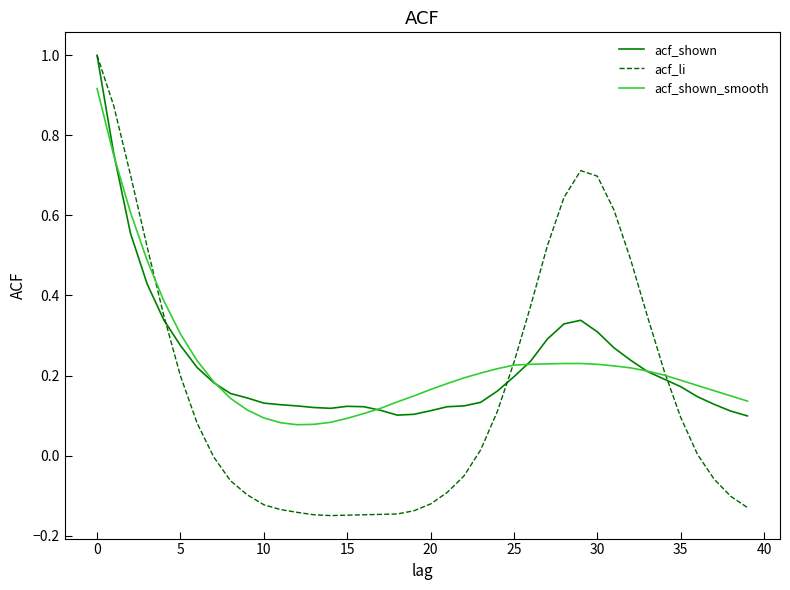

Does the chart display data point markers on the line(s)?

No